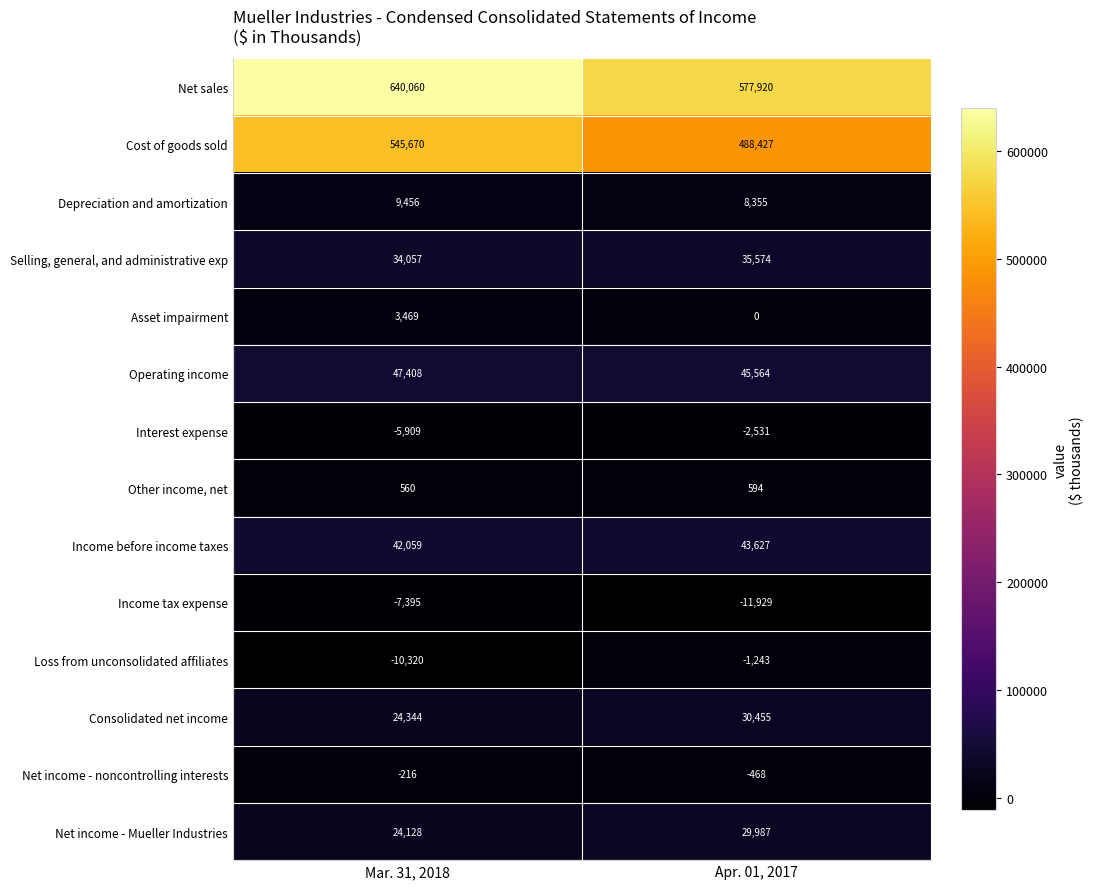

Reading right to left, extract all data points from this chart.

Net sales: Apr. 01, 2017=577920	Mar. 31, 2018=640060
Cost of goods sold: Apr. 01, 2017=488427	Mar. 31, 2018=545670
Depreciation and amortization: Apr. 01, 2017=8355	Mar. 31, 2018=9456
Selling, general, and administrative exp: Apr. 01, 2017=35574	Mar. 31, 2018=34057
Asset impairment: Apr. 01, 2017=0	Mar. 31, 2018=3469
Operating income: Apr. 01, 2017=45564	Mar. 31, 2018=47408
Interest expense: Apr. 01, 2017=-2531	Mar. 31, 2018=-5909
Other income, net: Apr. 01, 2017=594	Mar. 31, 2018=560
Income before income taxes: Apr. 01, 2017=43627	Mar. 31, 2018=42059
Income tax expense: Apr. 01, 2017=-11929	Mar. 31, 2018=-7395
Loss from unconsolidated affiliates: Apr. 01, 2017=-1243	Mar. 31, 2018=-10320
Consolidated net income: Apr. 01, 2017=30455	Mar. 31, 2018=24344
Net income - noncontrolling interests: Apr. 01, 2017=-468	Mar. 31, 2018=-216
Net income - Mueller Industries: Apr. 01, 2017=29987	Mar. 31, 2018=24128